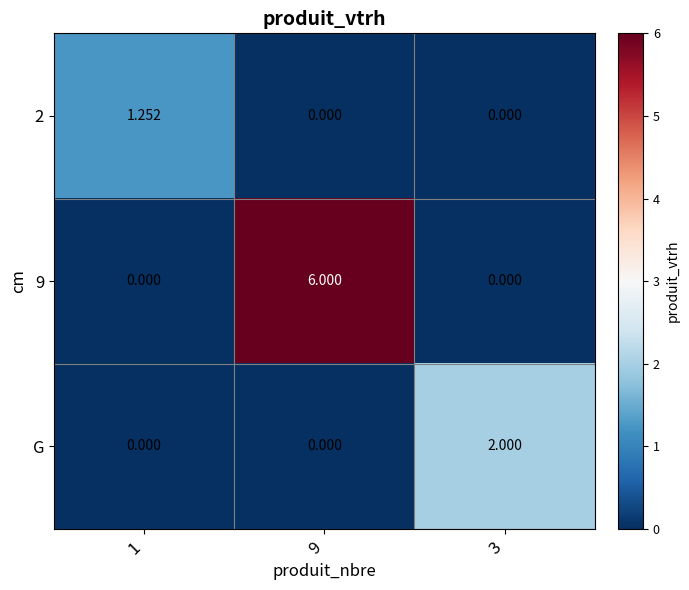

List the series in order of their overall mean, highest first.

9, G, 2